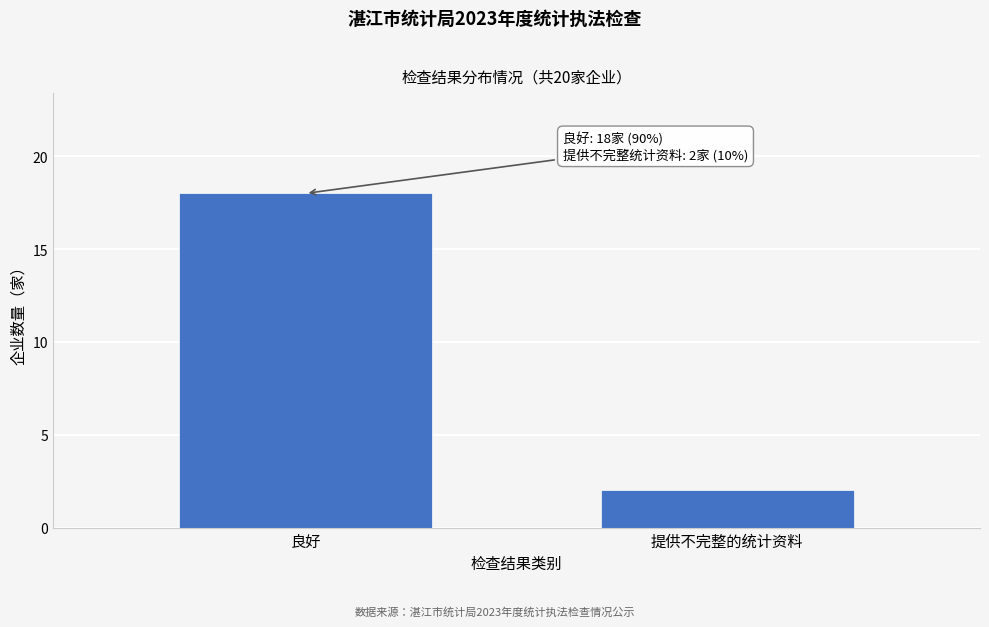

Reading right to left, extract all data points from this chart.

2	18